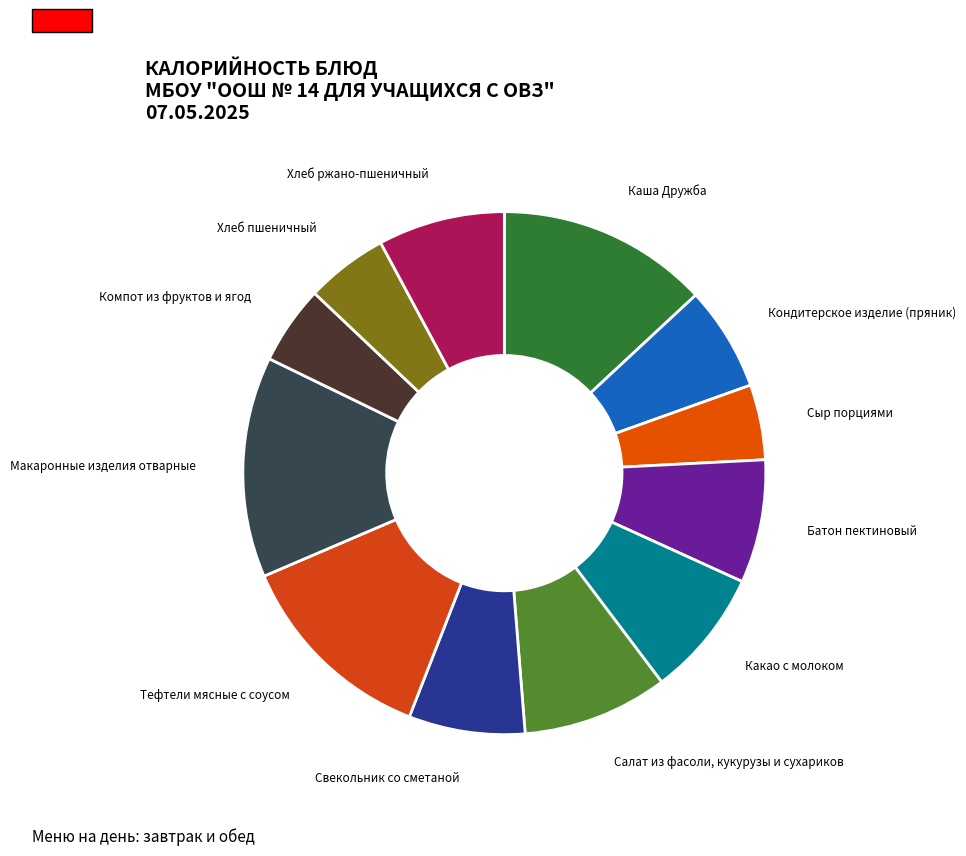

How many slices are in this pie chart?

12